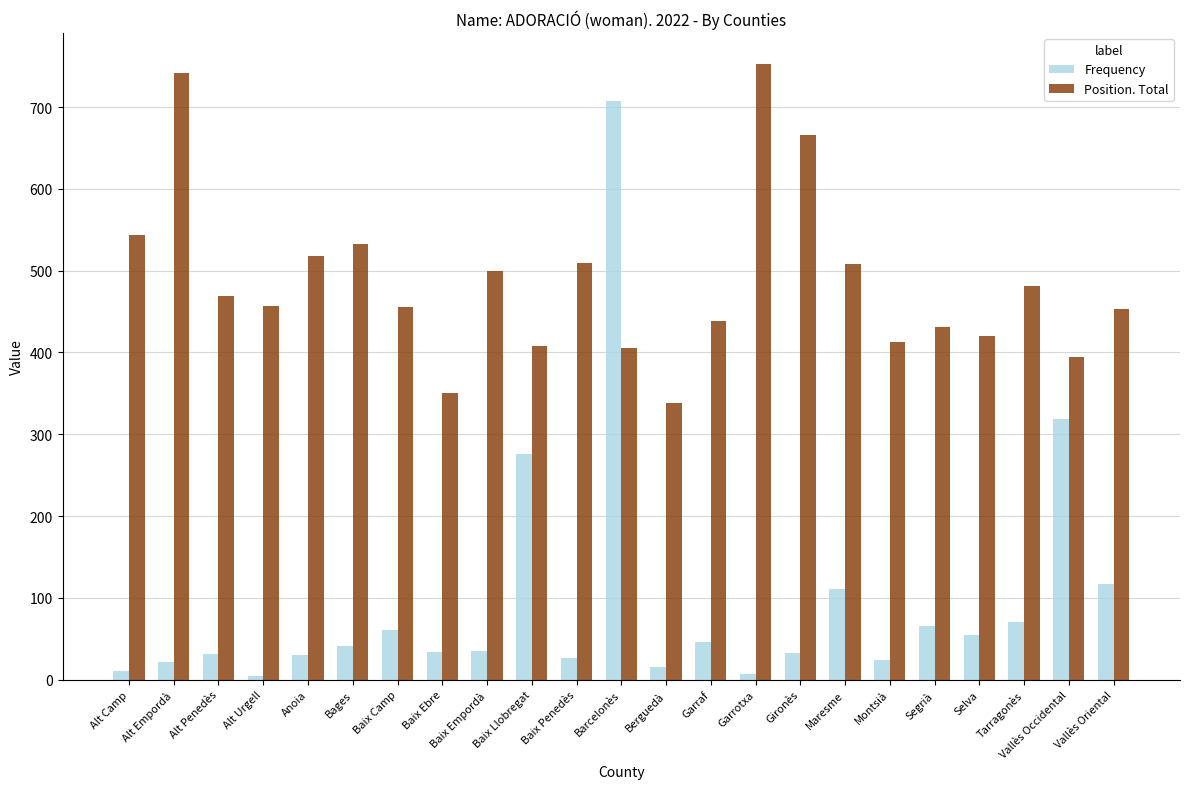

Where is Frequency nearest to the value 356?

Vallès Occidental